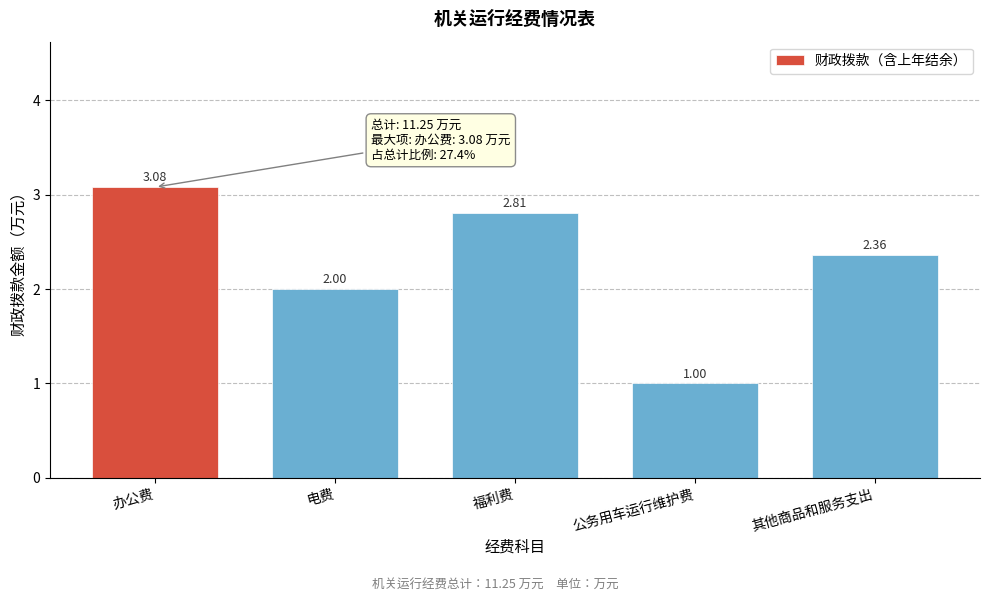

At which label is the value closest to 2?

电费